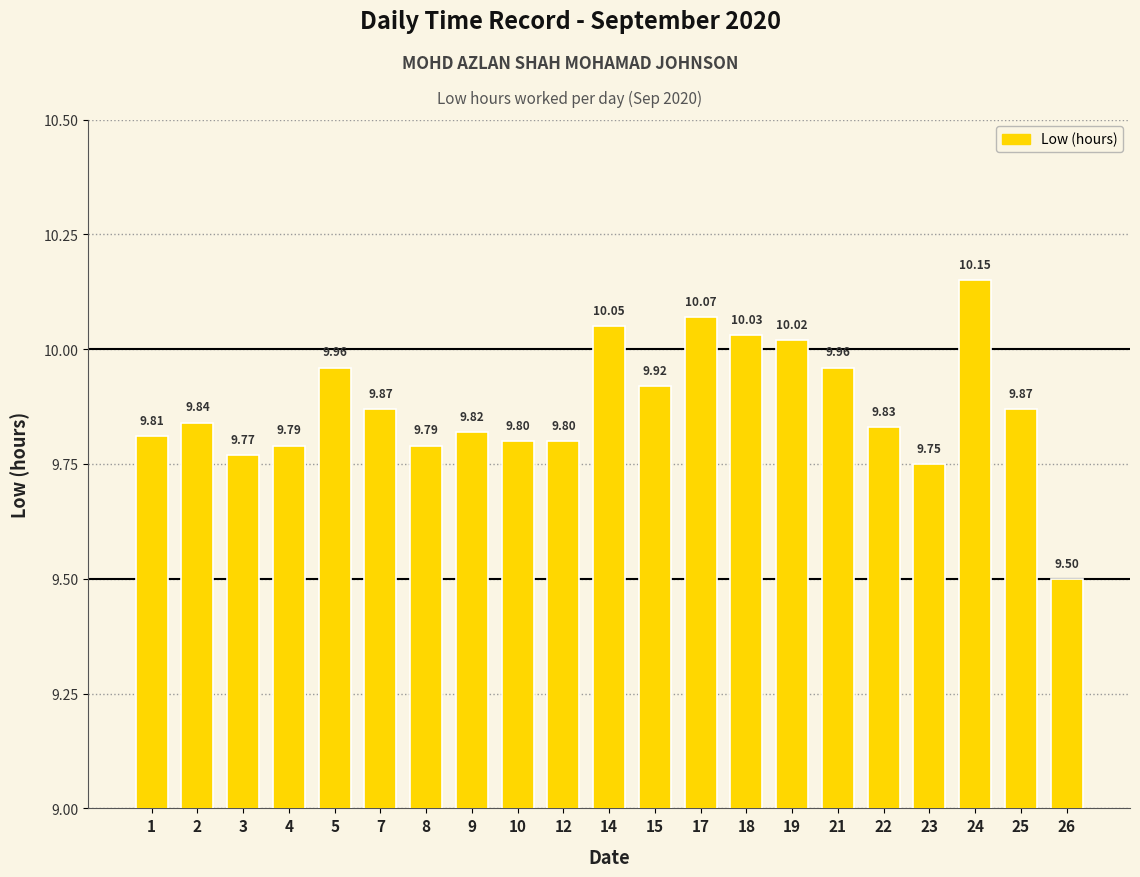

What is the ratio of the value at 19 to the value at 2?

1.0